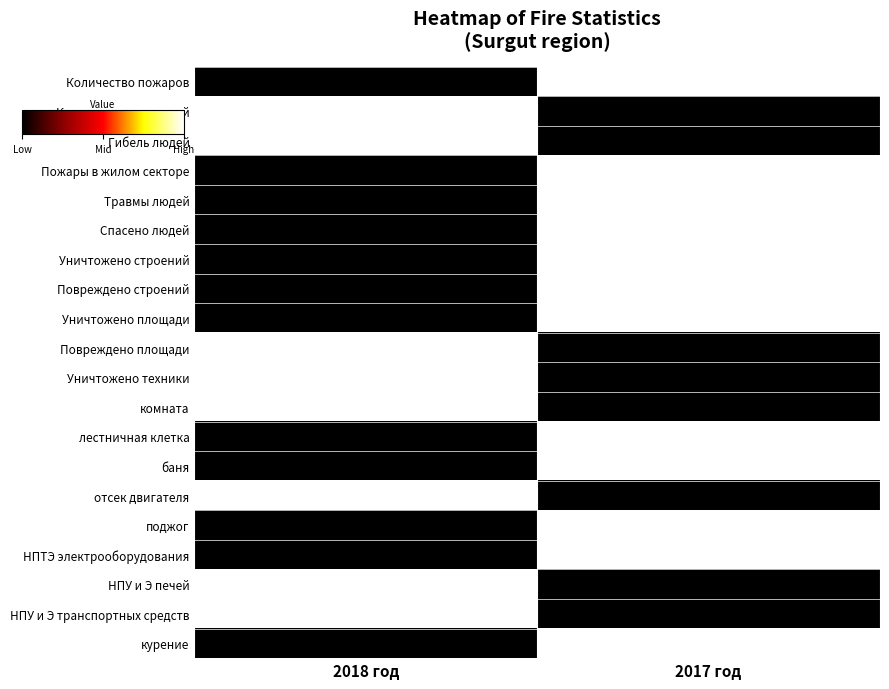

How many series are shown in this chart?

20